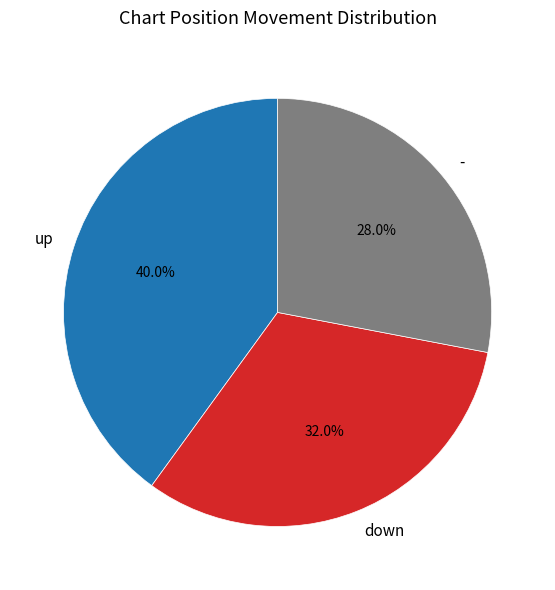

Is - the majority of the pie?

No